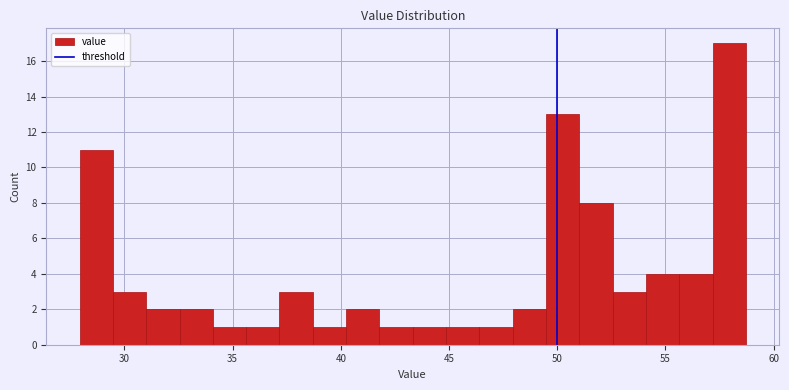

Around what value on the x-axis is the tallest bar? Give the approximate position of its centre, as read against the axis.

58.0